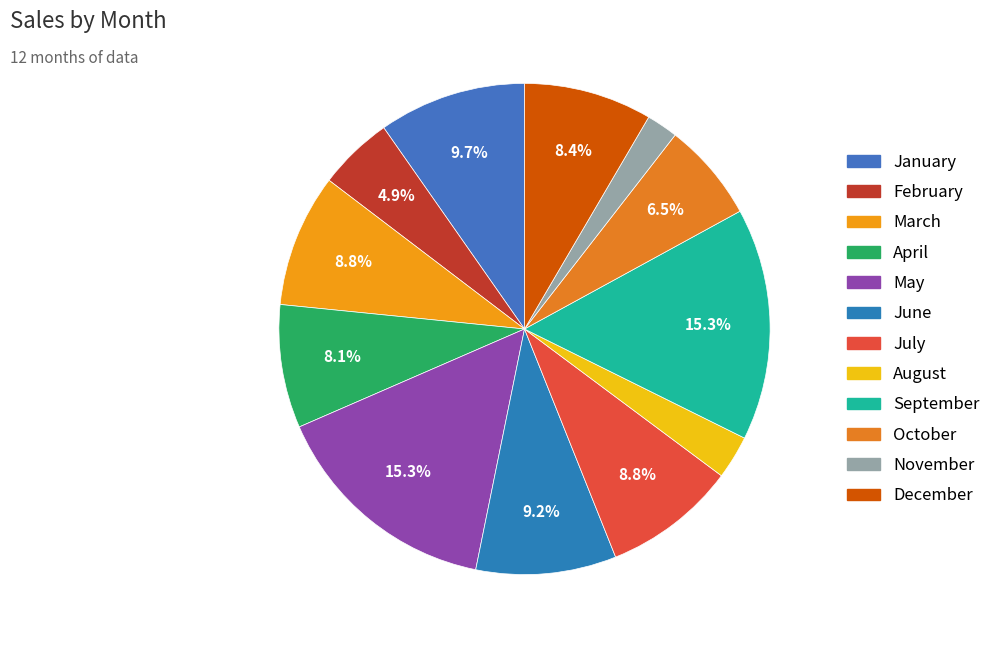

To the nearest percent, what is the difference between the October and June slice percentages?

3%